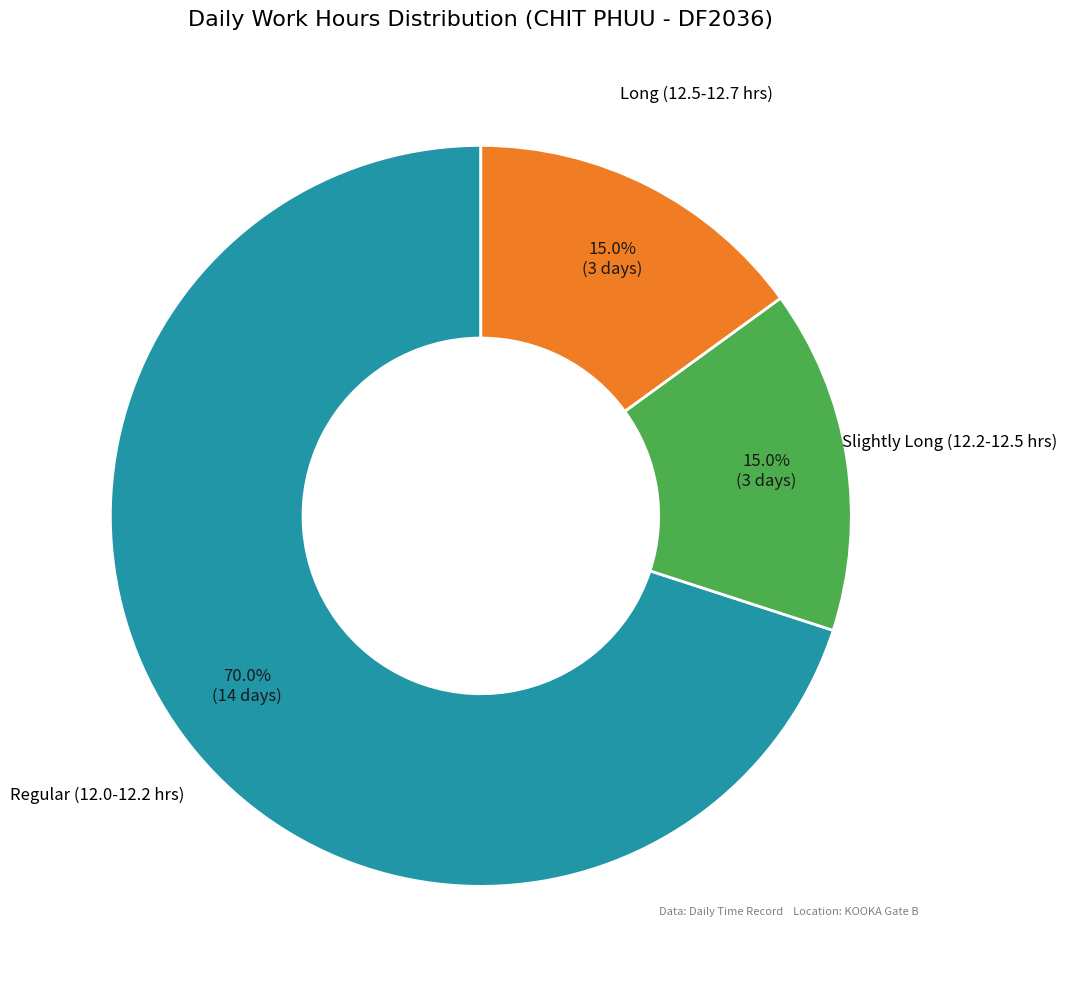

Which slice is the largest?

Regular (12.0-12.2 hrs)